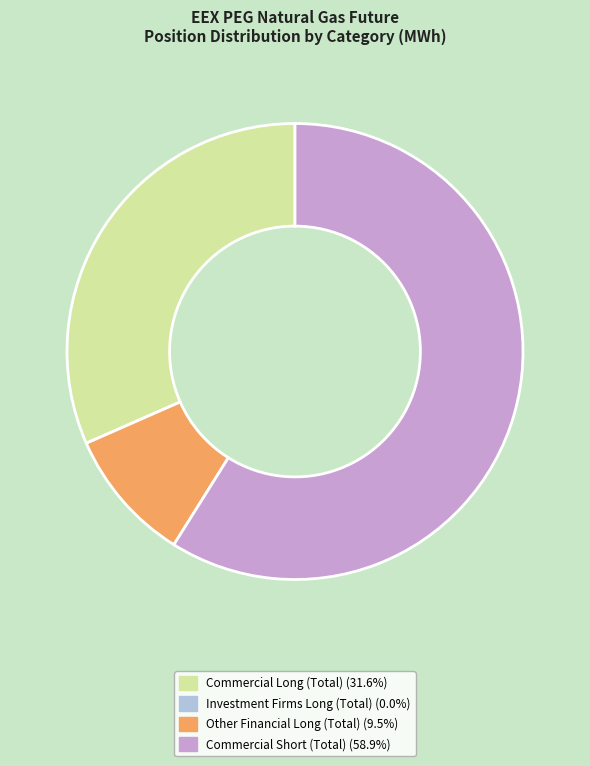

Which category has the biggest portion of the pie?

Commercial Short (Total)